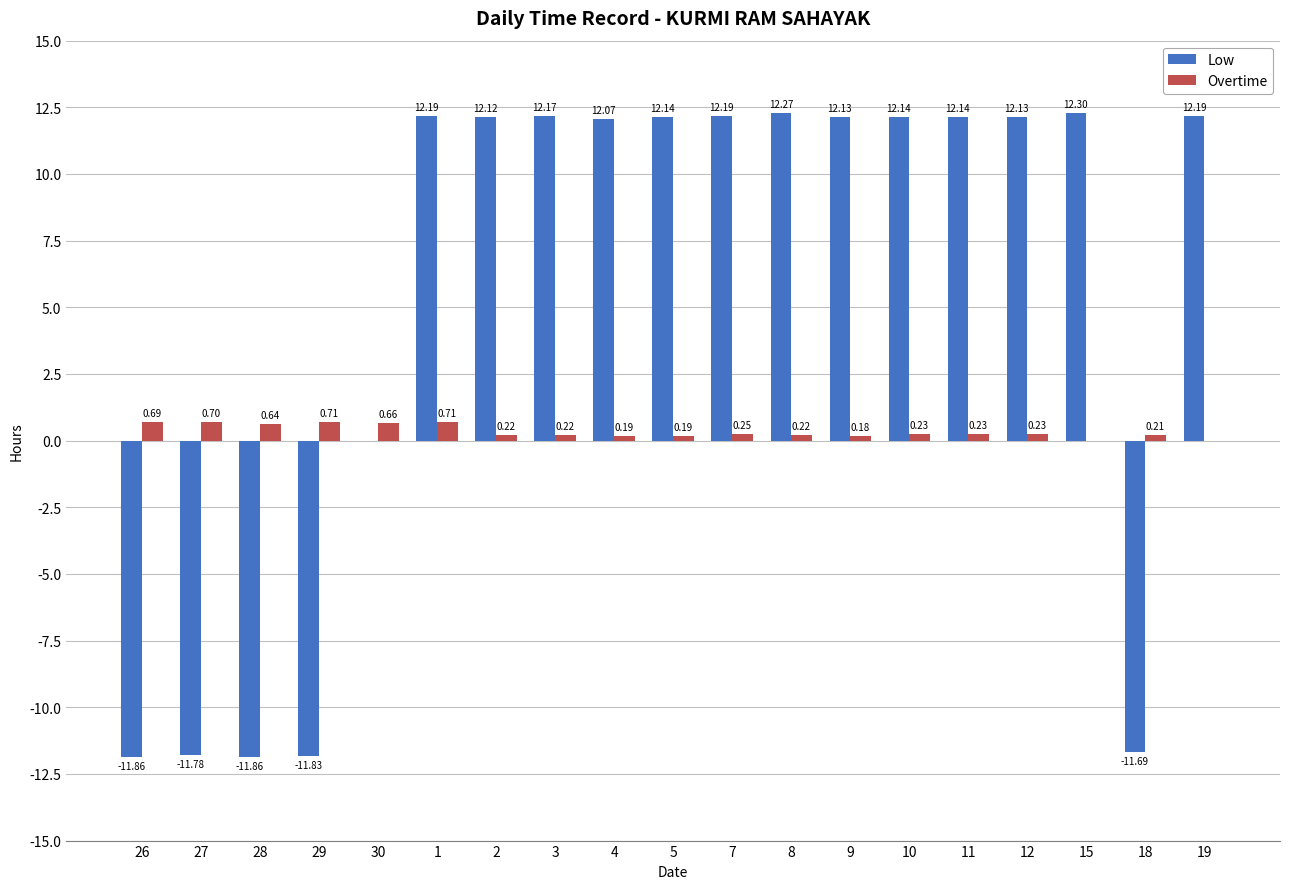

What is the difference between the Overtime values at 29 and 19?

0.7